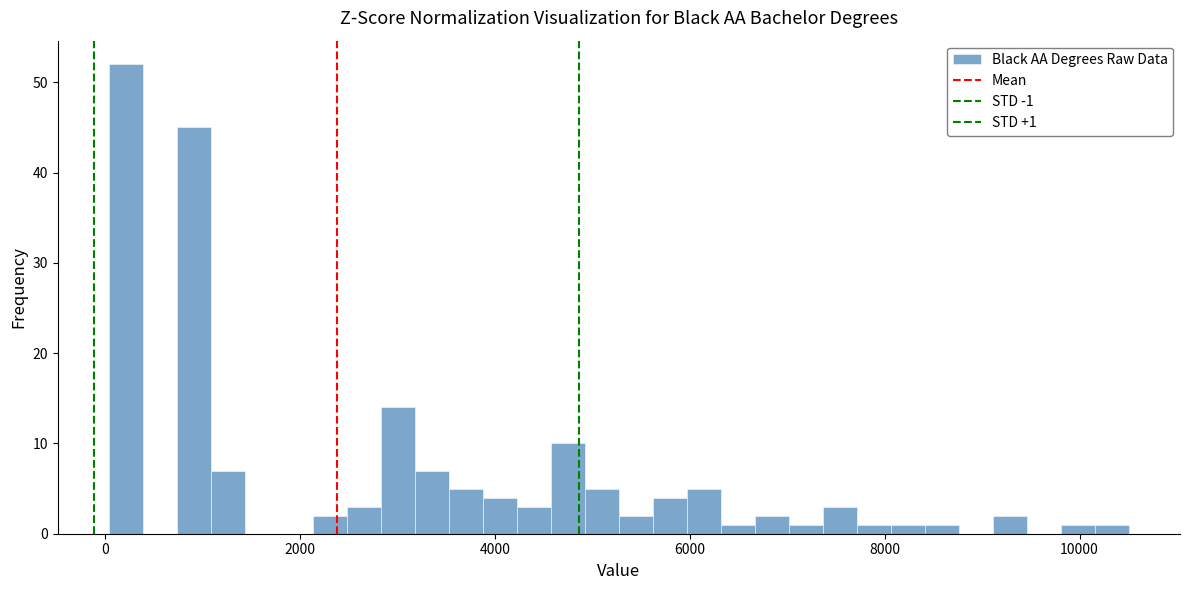

Read against the x-axis, roughly where is the centre of the tallest bar?

200